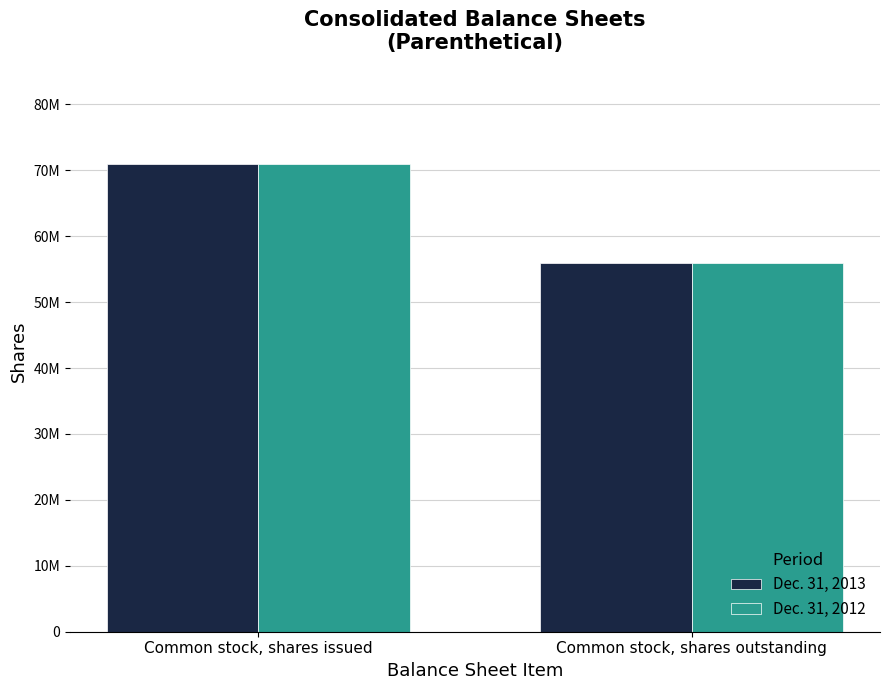

What is the label of the 2nd bar from the right?

Common stock, shares issued